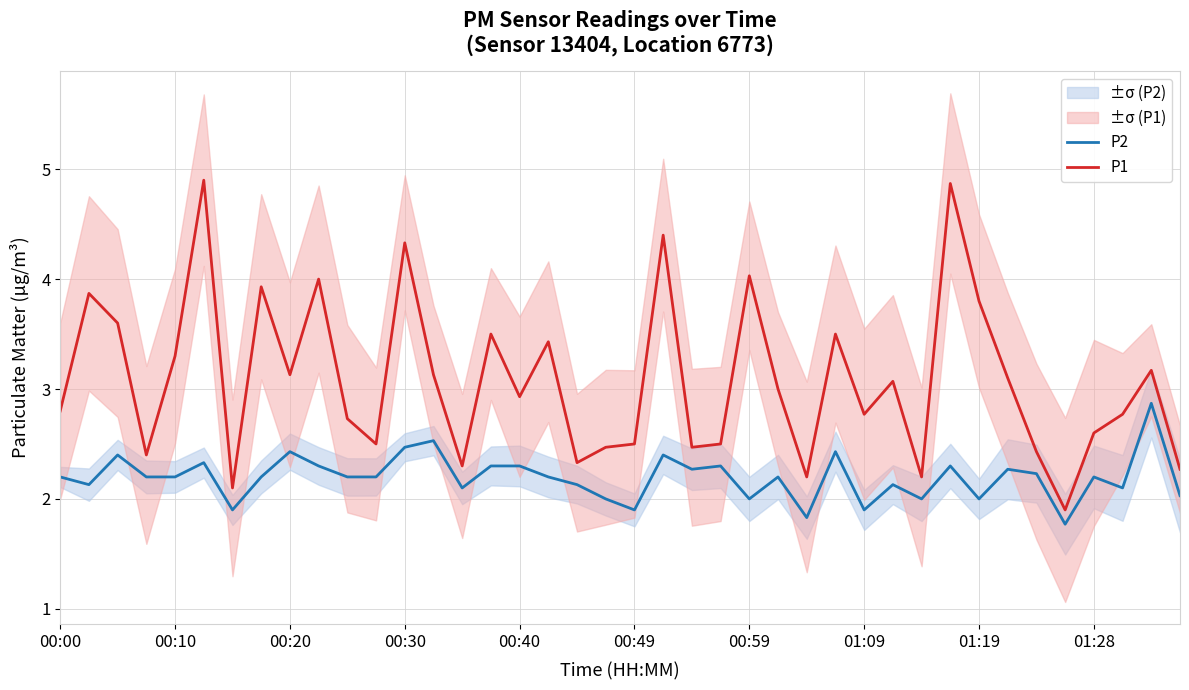

Is it true that P2 equals 3.1 at 15?

False